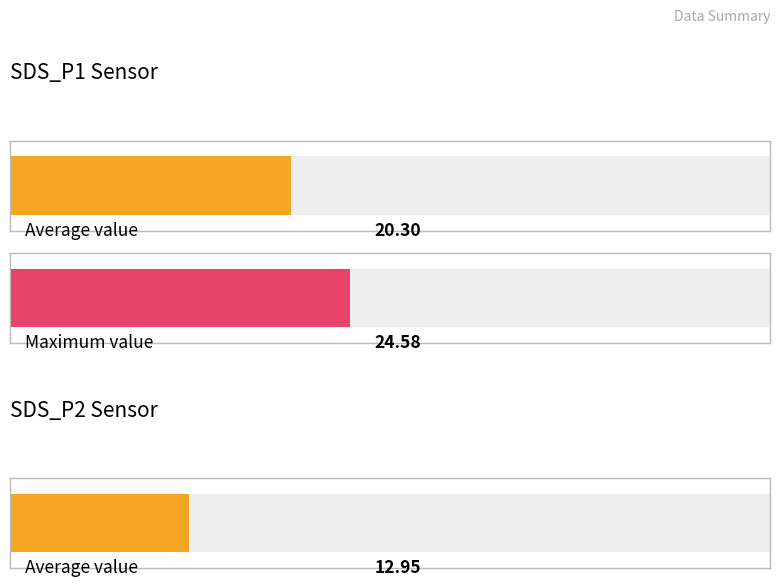

The value of SDS_P1 at 00:19 is 31.5. True or false?

False